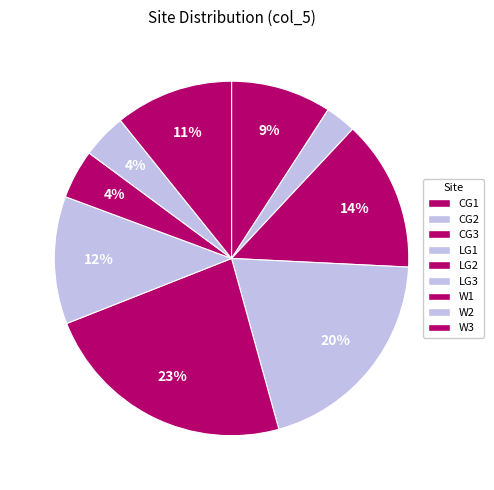

Count the number of slices in the pie.

9